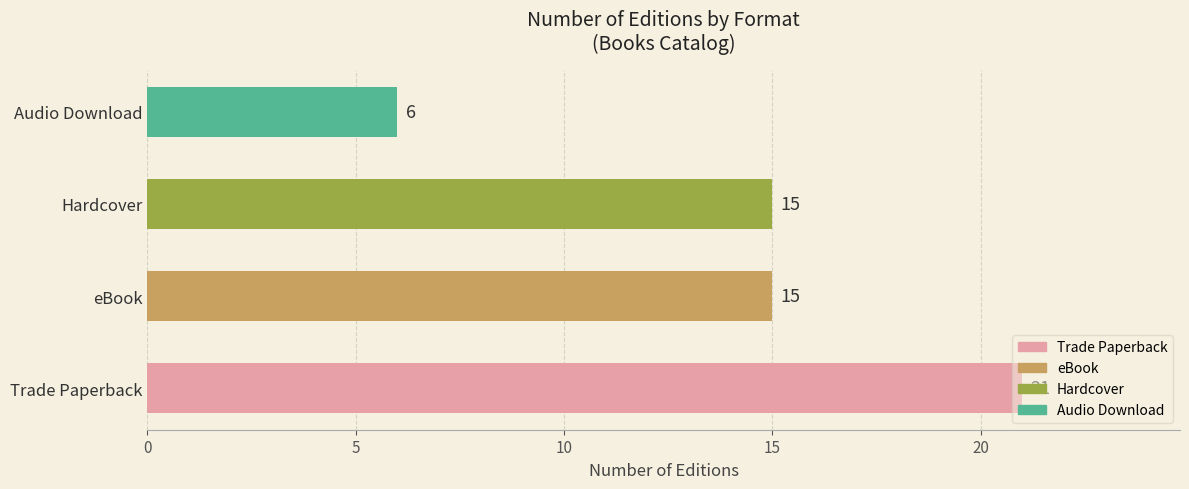

Count the values in the range 15 to 21.

3